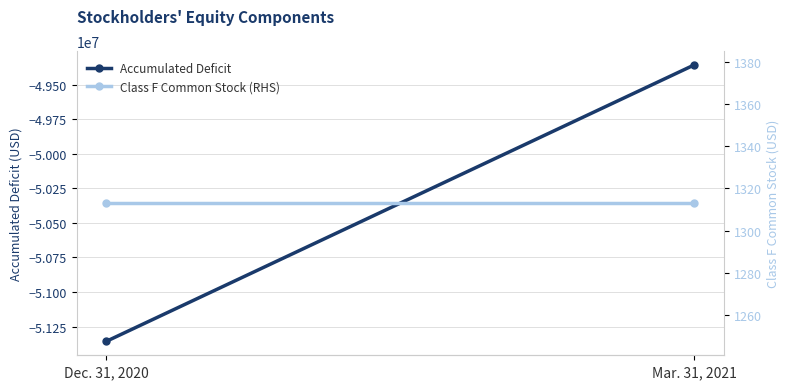

What position from the left is Mar. 31, 2021?

2